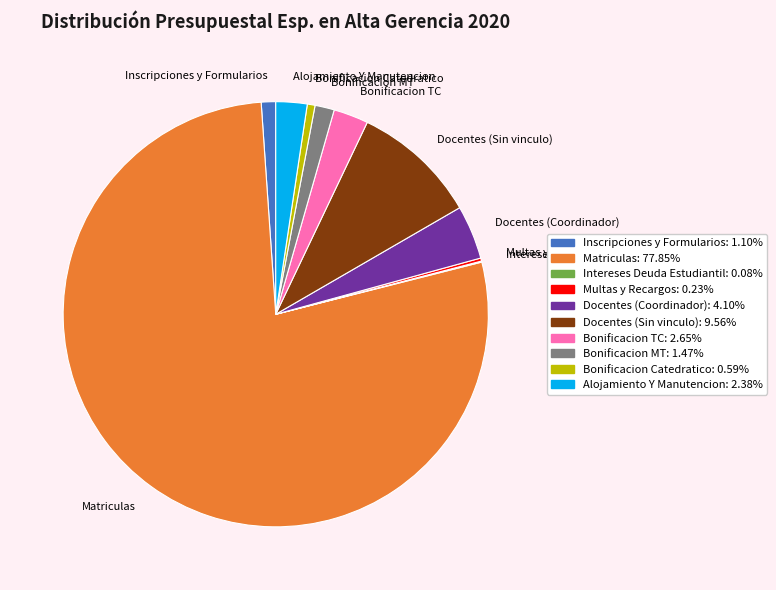

What is the ratio of the value at Bonificacion Catedratico to the value at Inscripciones y Formularios?

0.5